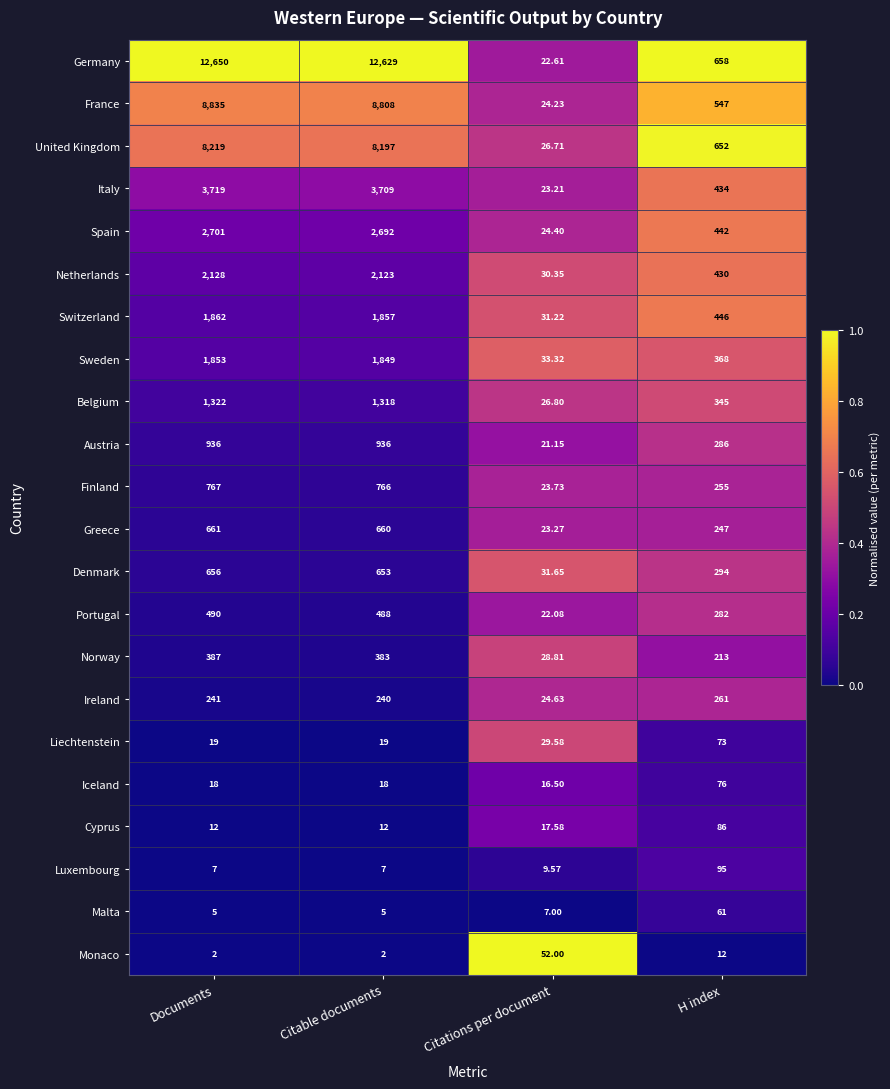

Between Citations per document and H index, which series saw the biggest shift?

Germany